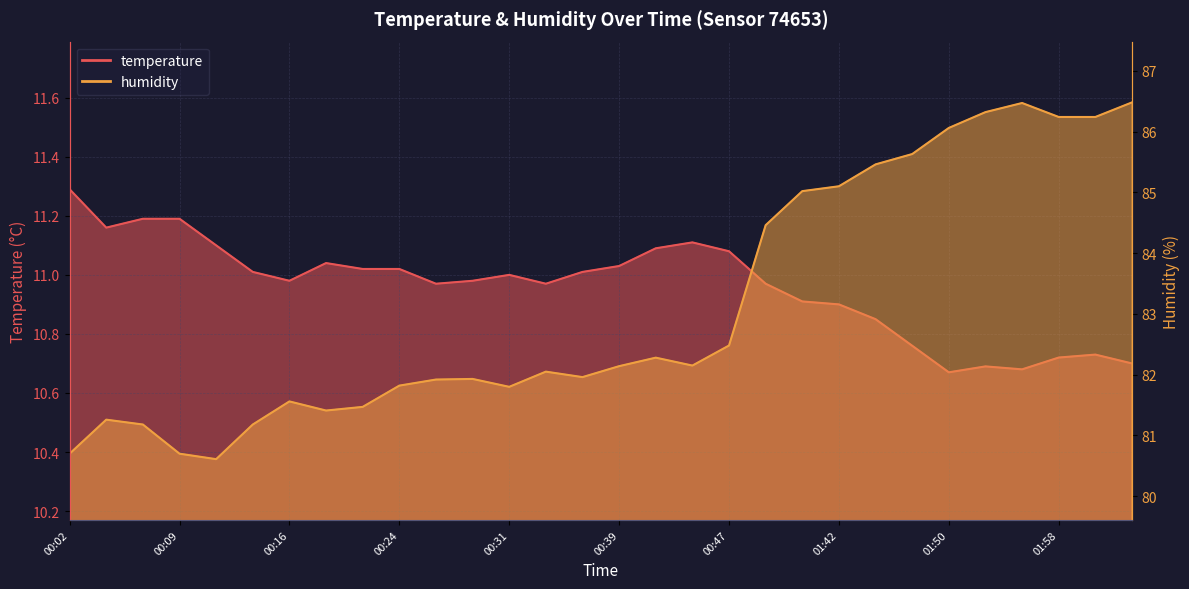

The temperature series shows 16.5 at 00:24. True or false?

False